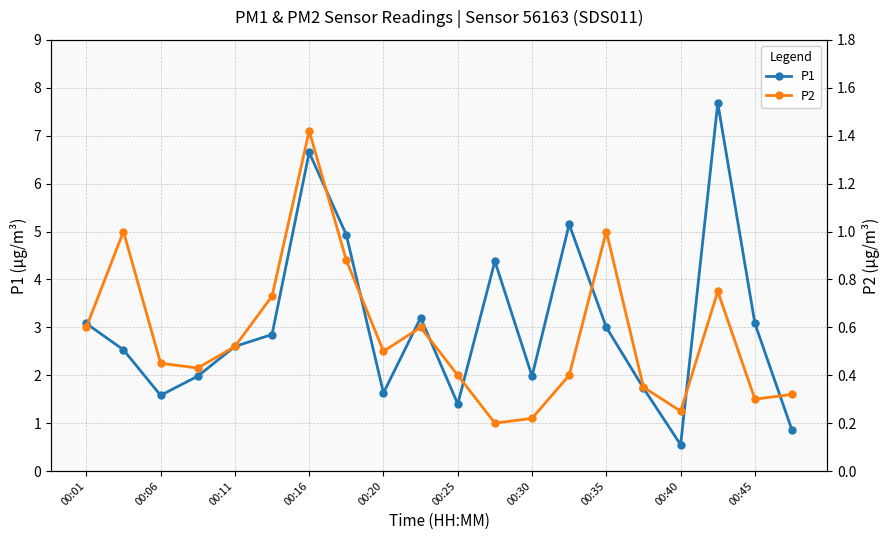

What value does the P1 series have at 00:25?

1.4